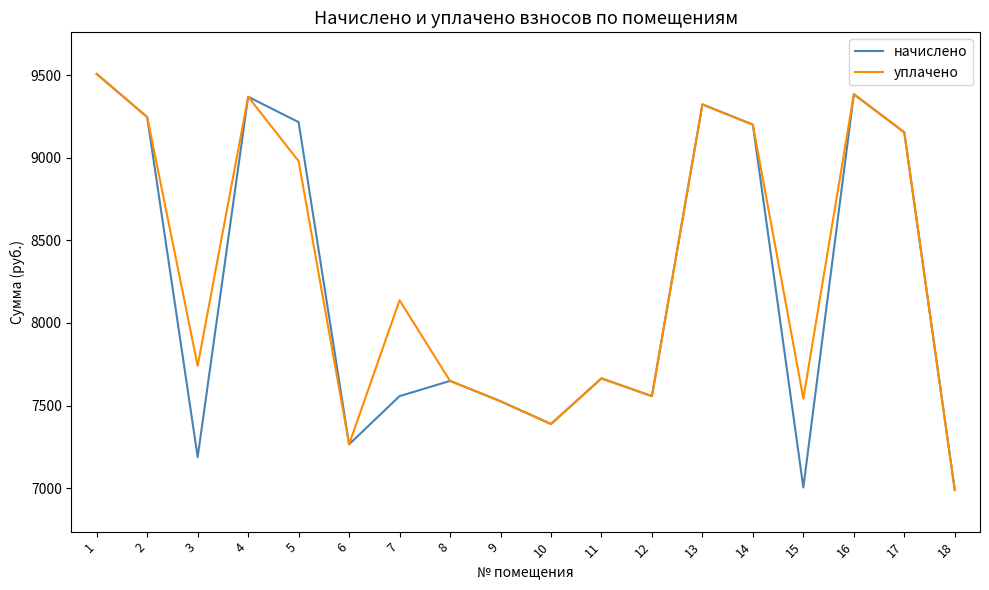

What is the minimum value shown in the chart?

6988.8